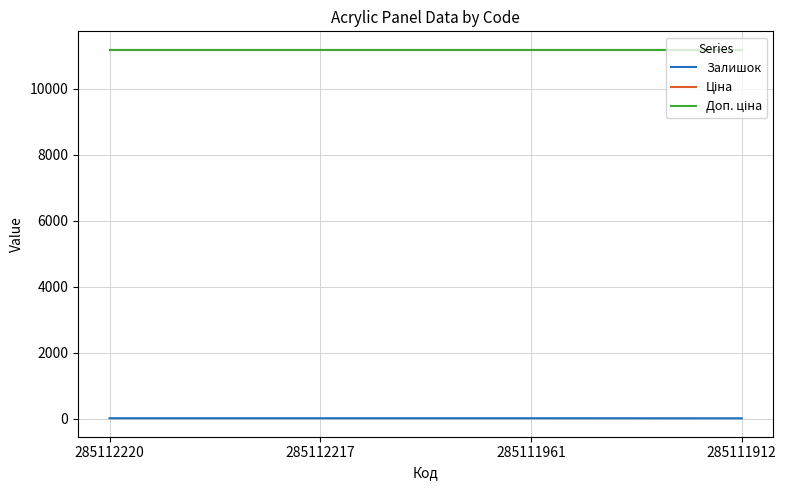

Reading left to right, transcribe all the data shown in this chart.

Залишок: 285112220=17.0	285112217=17.0	285111961=17.0	285111912=15.0
Ціна: 285112220=11188.2	285112217=11188.2	285111961=11188.2	285111912=11188.2
Доп. ціна: 285112220=11188.2	285112217=11188.2	285111961=11188.2	285111912=11188.2